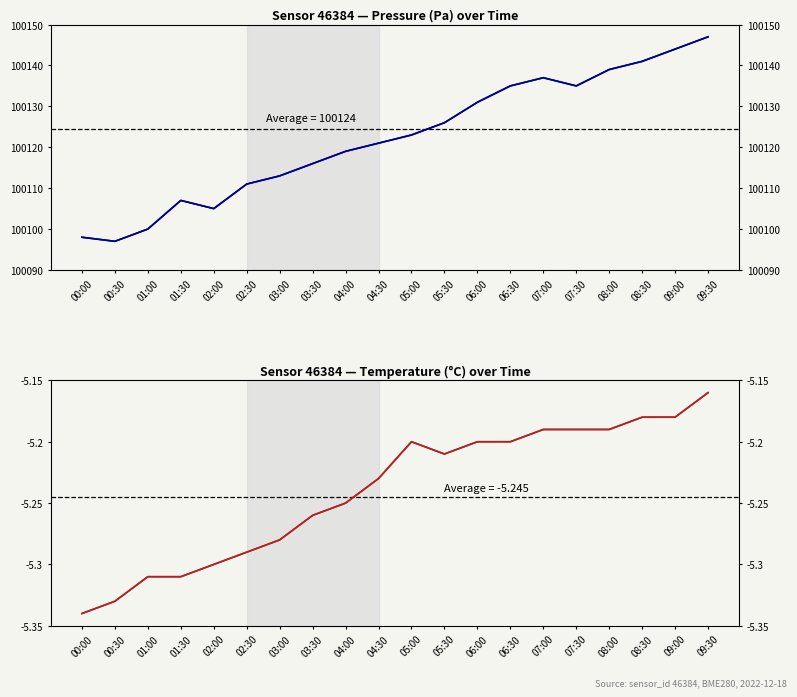

Rank the series by their average value, from highest to lowest.

pressure, temperature